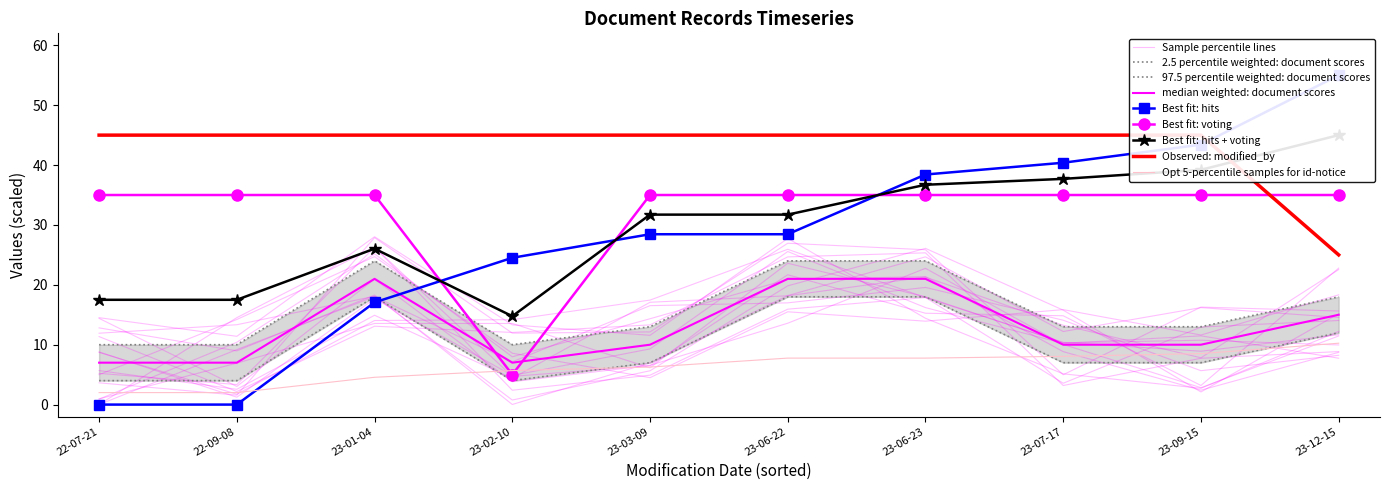

What is the average value of the id-notice series?

6.3